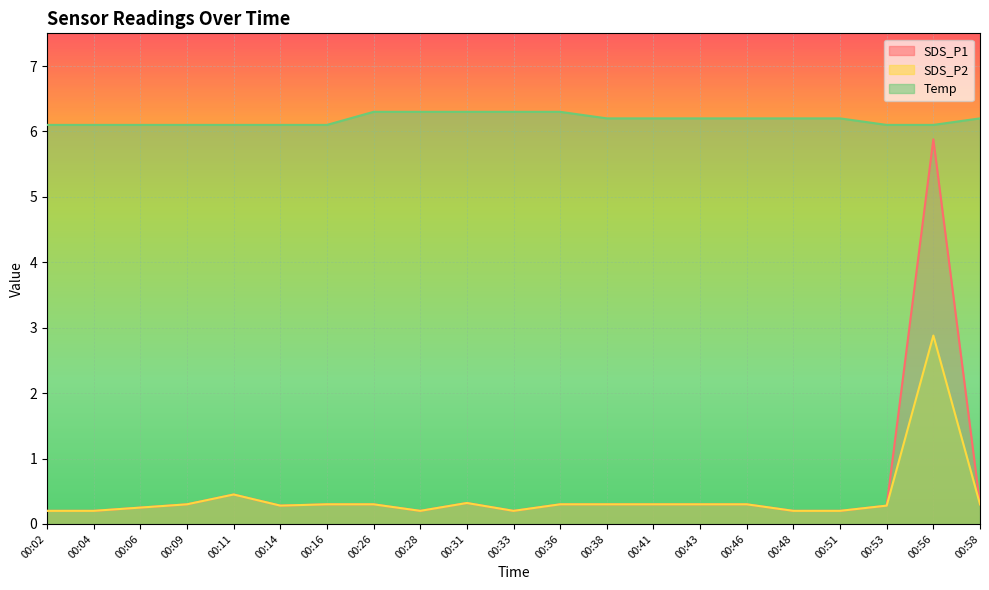

True or false: SDS_P1 and SDS_P2 cross at least once.

False